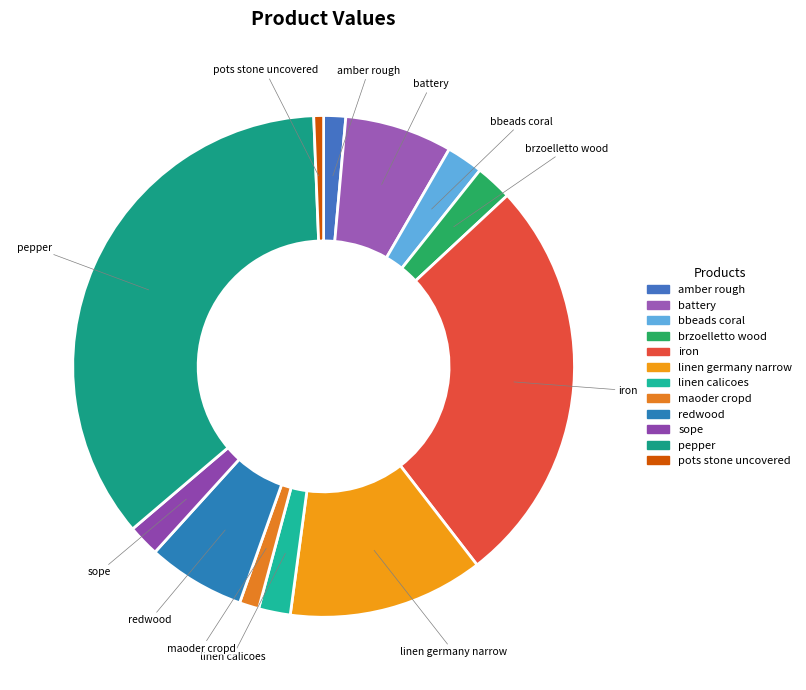

Do sope and maoder cropd together represent more than half of the pie?

No